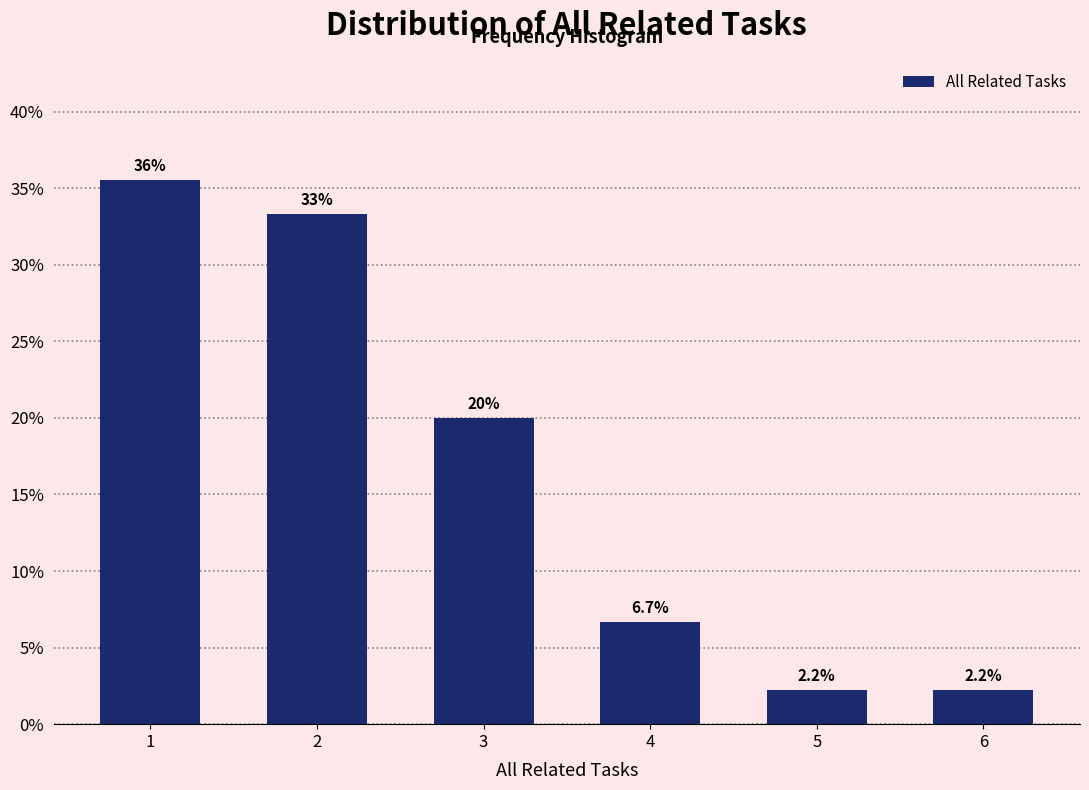

Reading left to right, what are all the values shown in this chart?

1=35.6	2=33.3	3=20.0	4=6.7	5=2.2	6=2.2